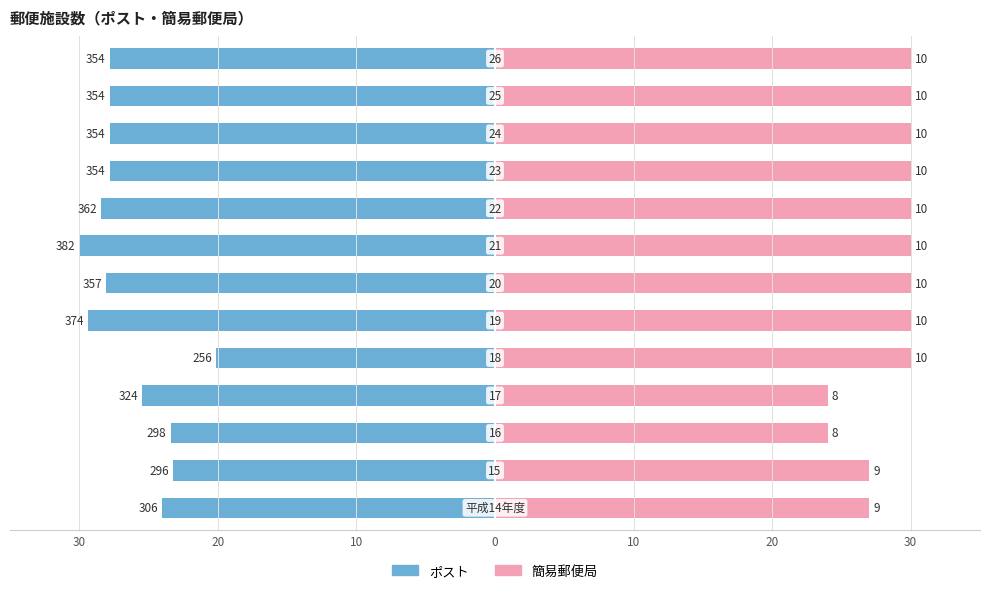

How many values in the ポスト series exceed -27?

5